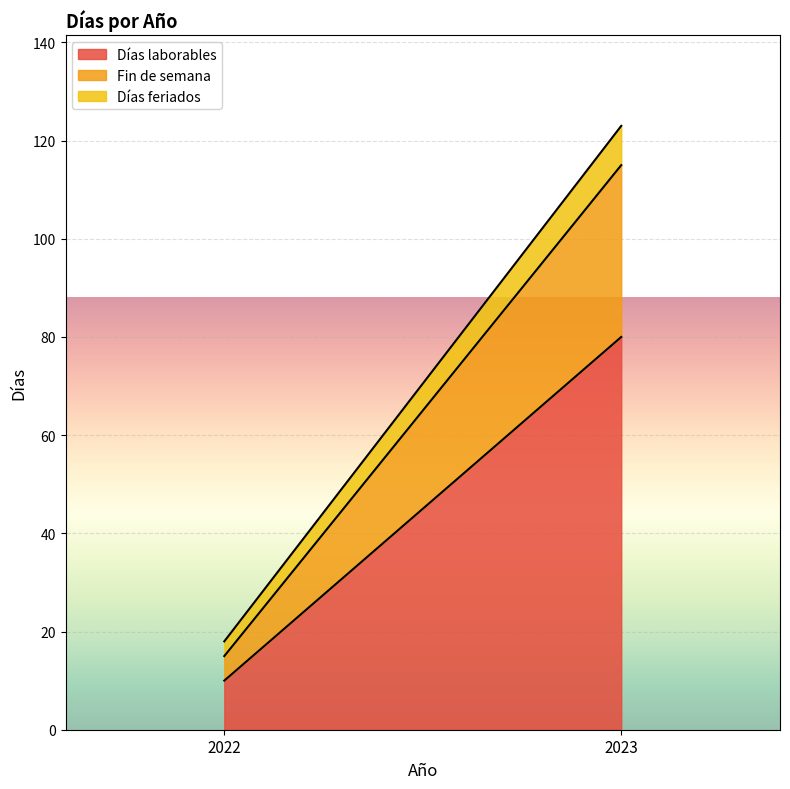

Is it true that Fin de semana equals 5 at 2022?

True